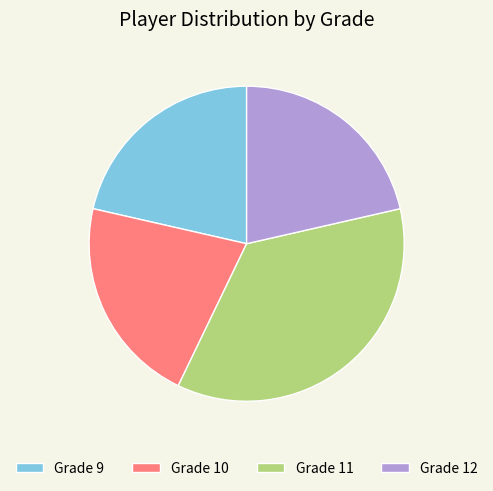

Combined, do Grade 12 and Grade 10 account for over 50%?

No